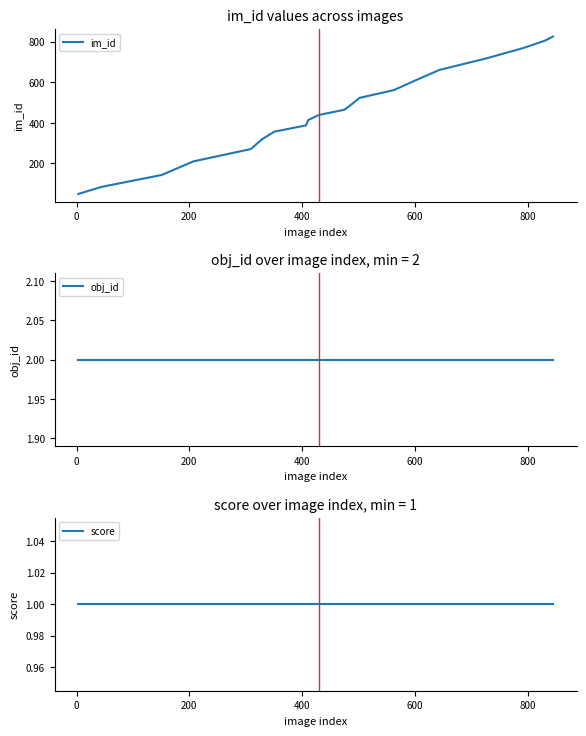

True or false: score and im_id cross at least once.

False